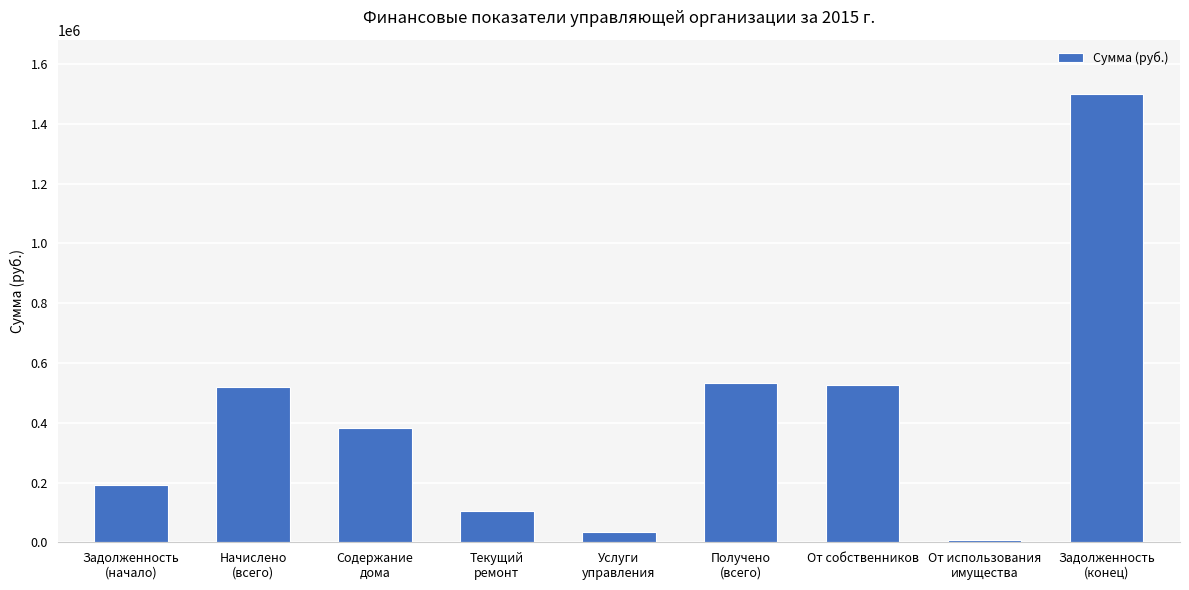

Read the value at Задолженность
(начало).

192413.1